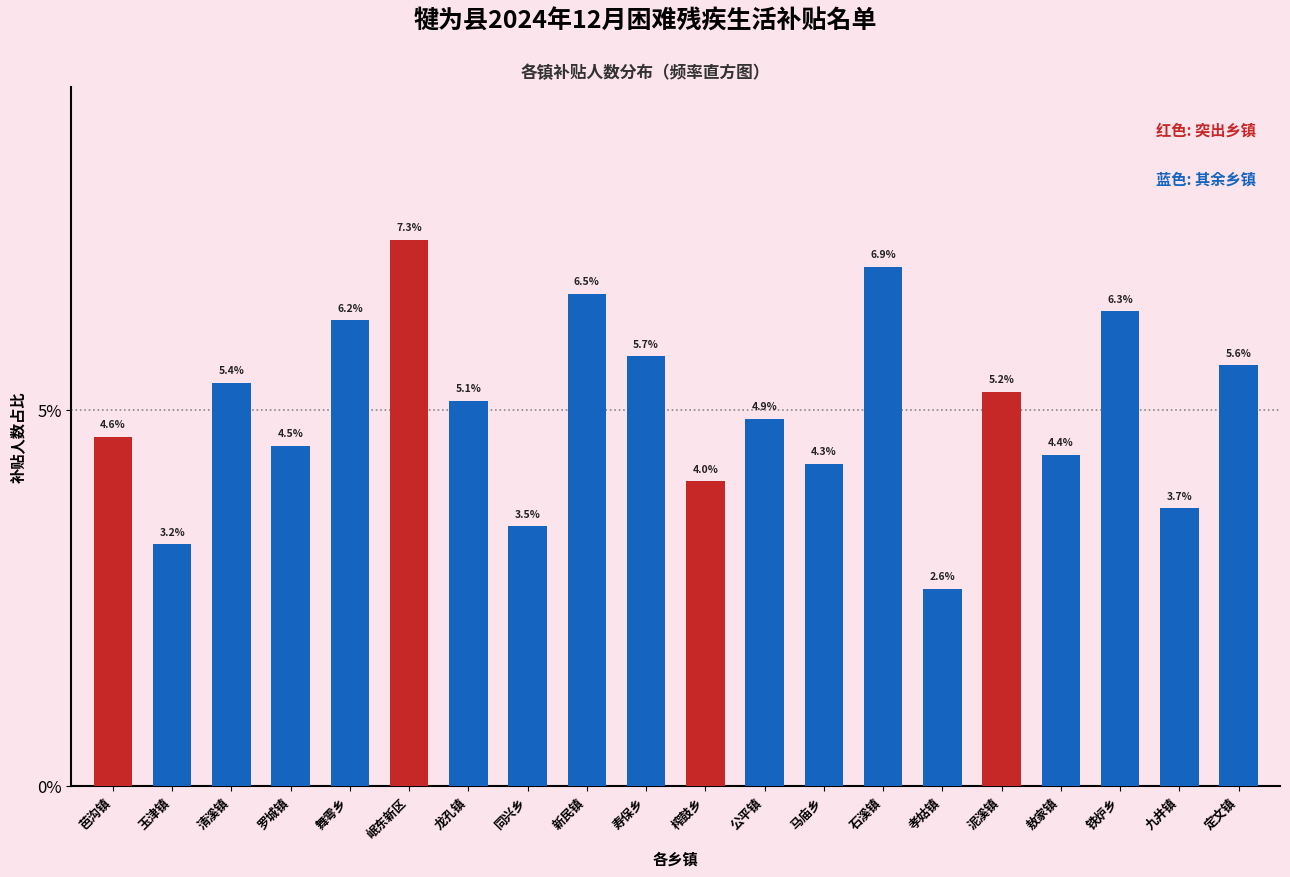

Are the bars horizontal?

No